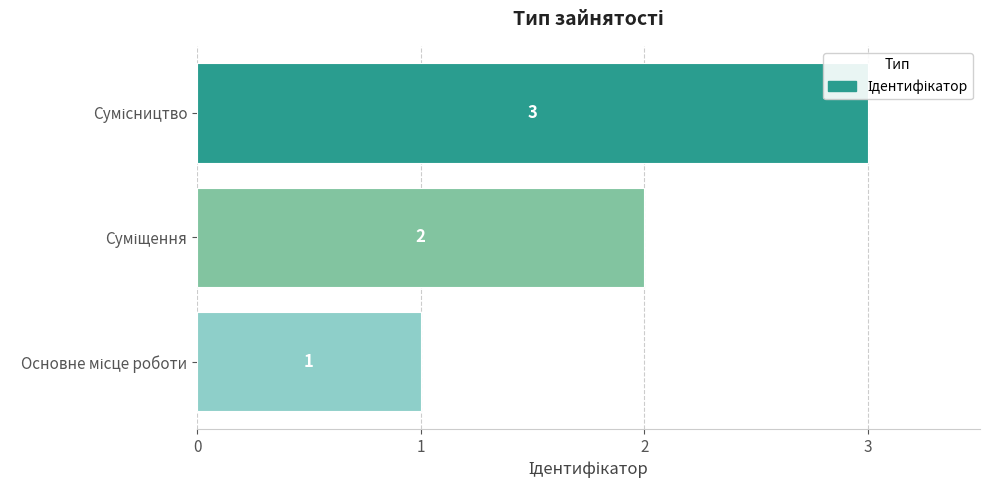

What is the maximum value shown in the chart?

3